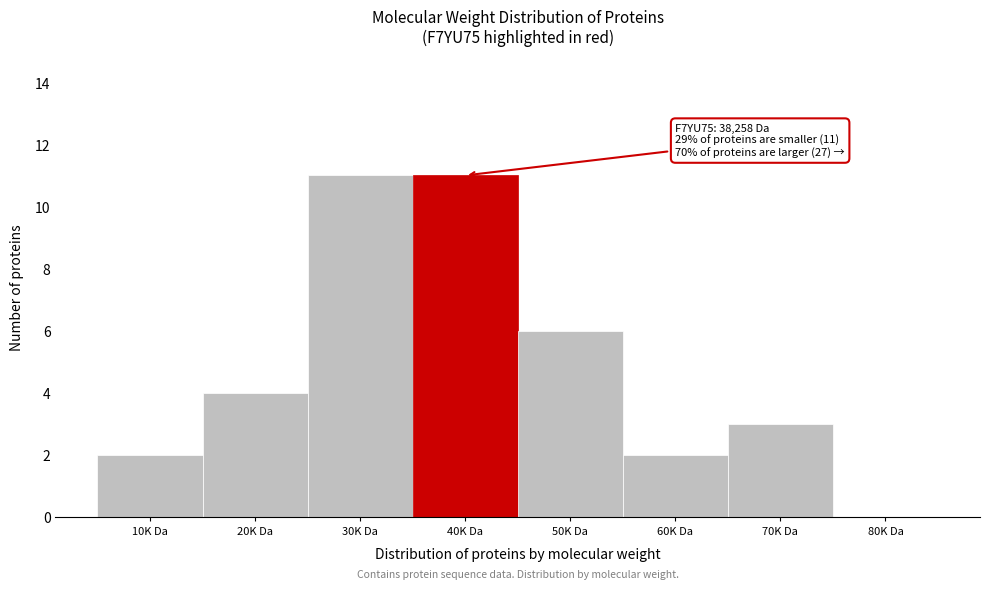

Reading left to right, list all the values displayed in this chart.

10K Da=2	20K Da=4	30K Da=11	40K Da=11	50K Da=6	60K Da=2	70K Da=3	80K Da=0